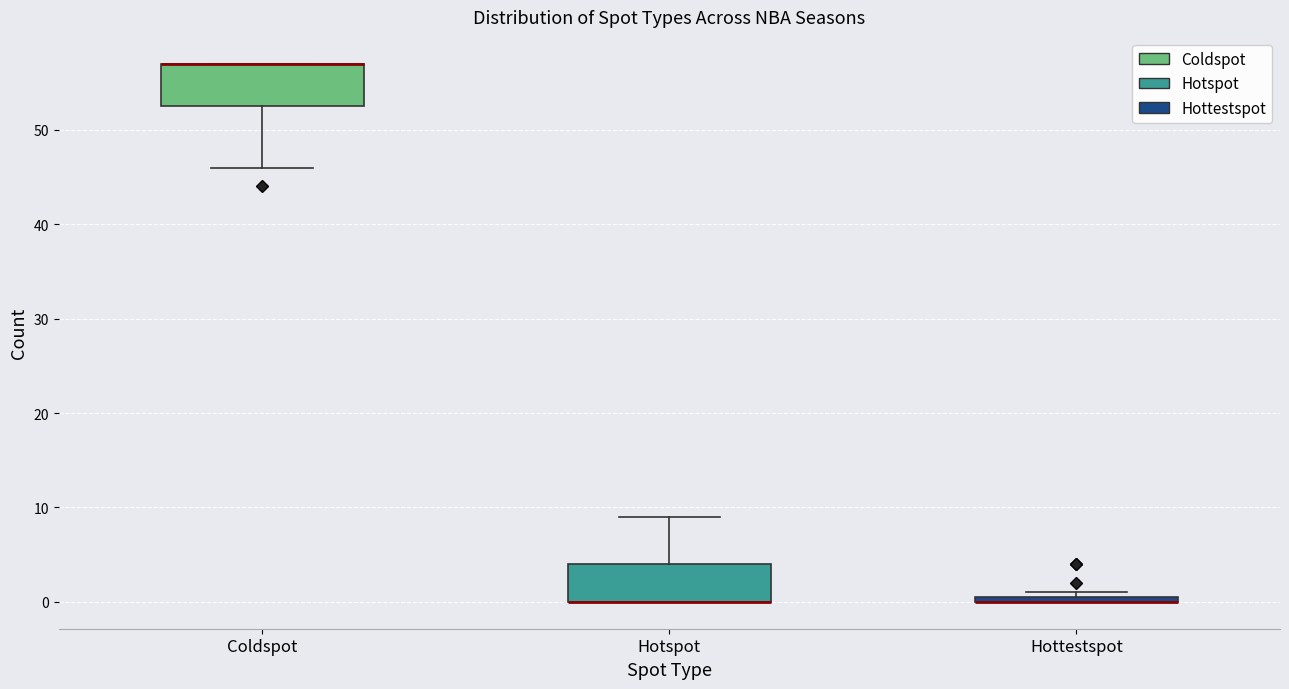

Where is the lower edge of the box for Hotspot on the y-axis? The values are not printed on the chart, so give them approximately, as read against the axis.

0